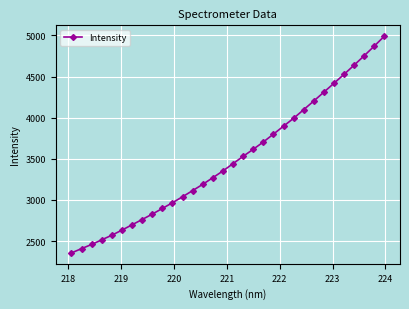

What is the sum of all values?

111845.9